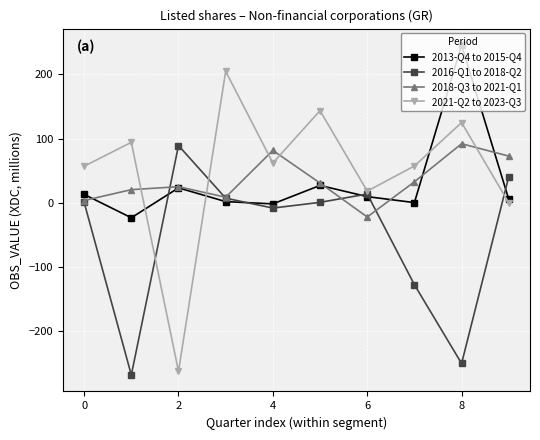

What is the value of the 2018-Q3 to 2021-Q1 point at the 8th from the left?

32.8